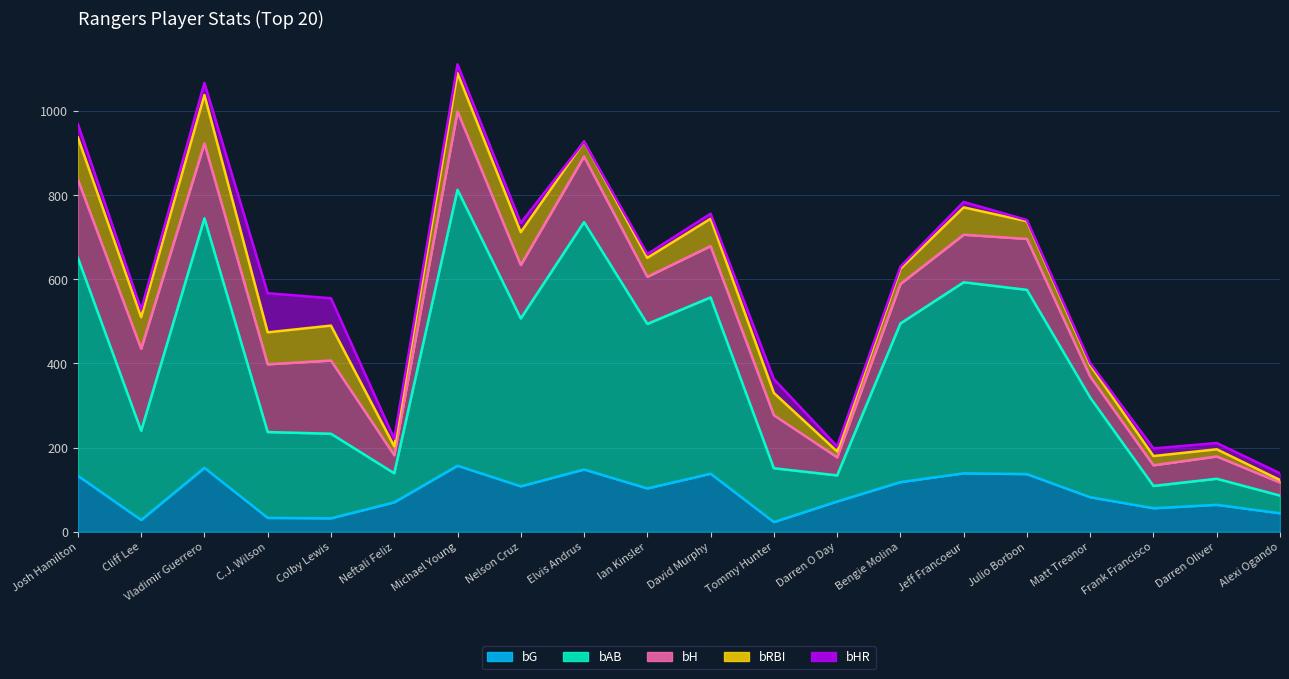

Reading right to left, extract all data points from this chart.

bG: 44	64	56	82	137	139	118	72	23	138	103	148	108	157	70	32	33	152	28	133
bAB: 42	62	53	237	438	454	377	62	128	419	391	588	399	656	69	201	204	593	212	518
bH: 31	53	49	50	121	113	94	43	126	122	112	156	127	186	43	174	161	178	195	186
bRBI: 6	17	22	27	42	65	36	14	53	65	45	35	78	91	21	83	76	115	75	100
bHR: 16	15	18	5	3	13	5	12	33	12	9	0	22	21	18	65	93	29	18	32